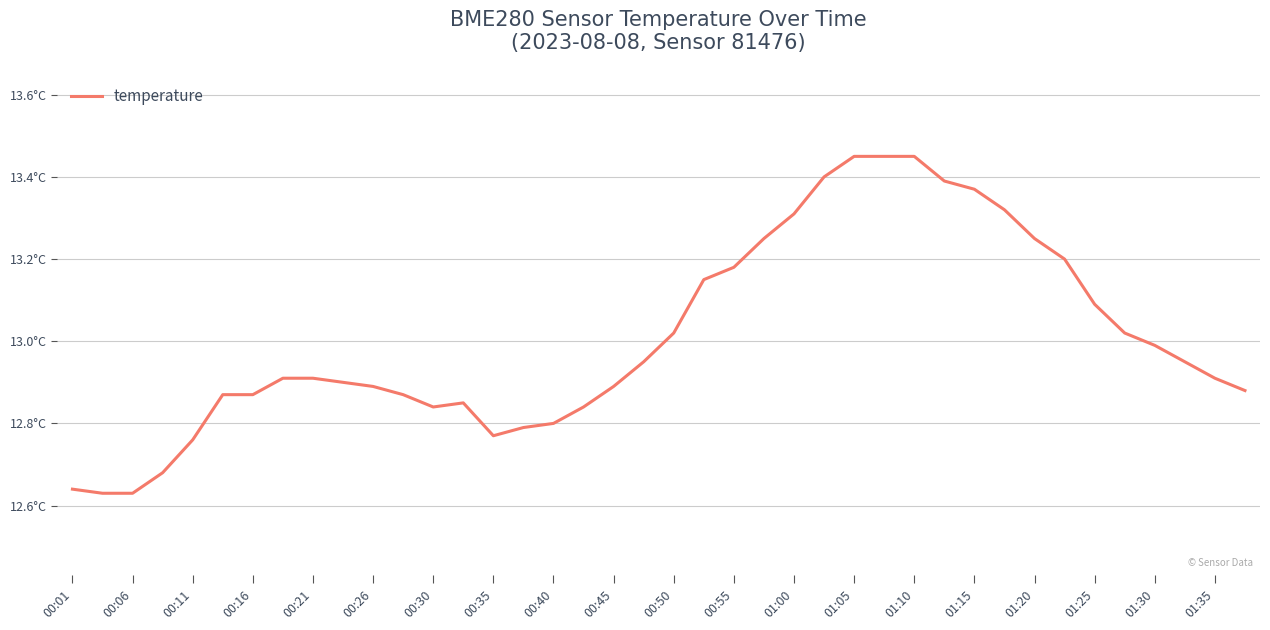

Does the chart display data point markers on the line(s)?

No